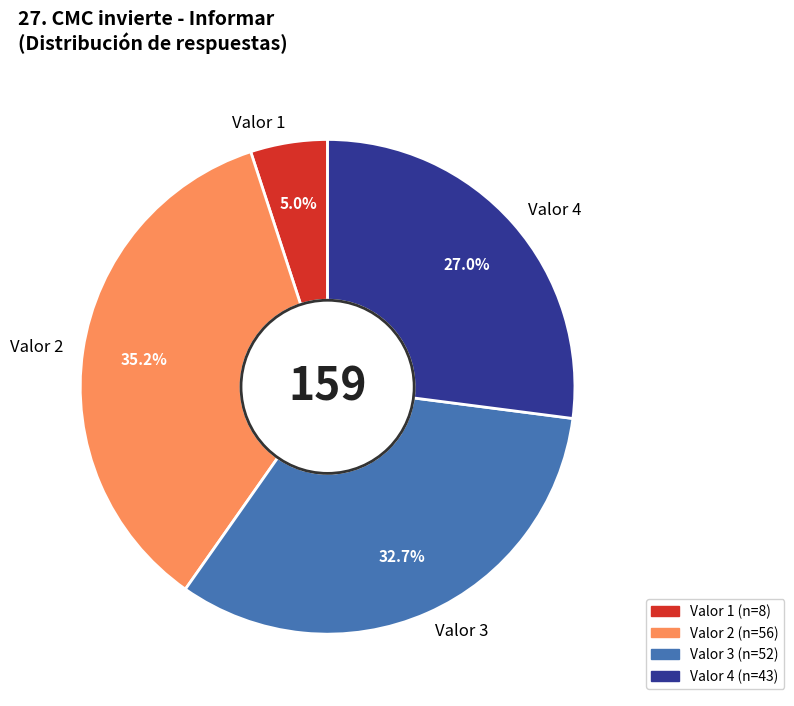

How many slices are in this pie chart?

4